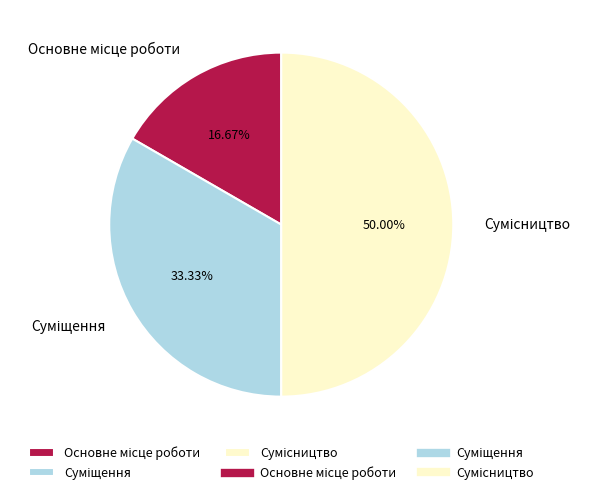

Does any single category account for the majority?

No